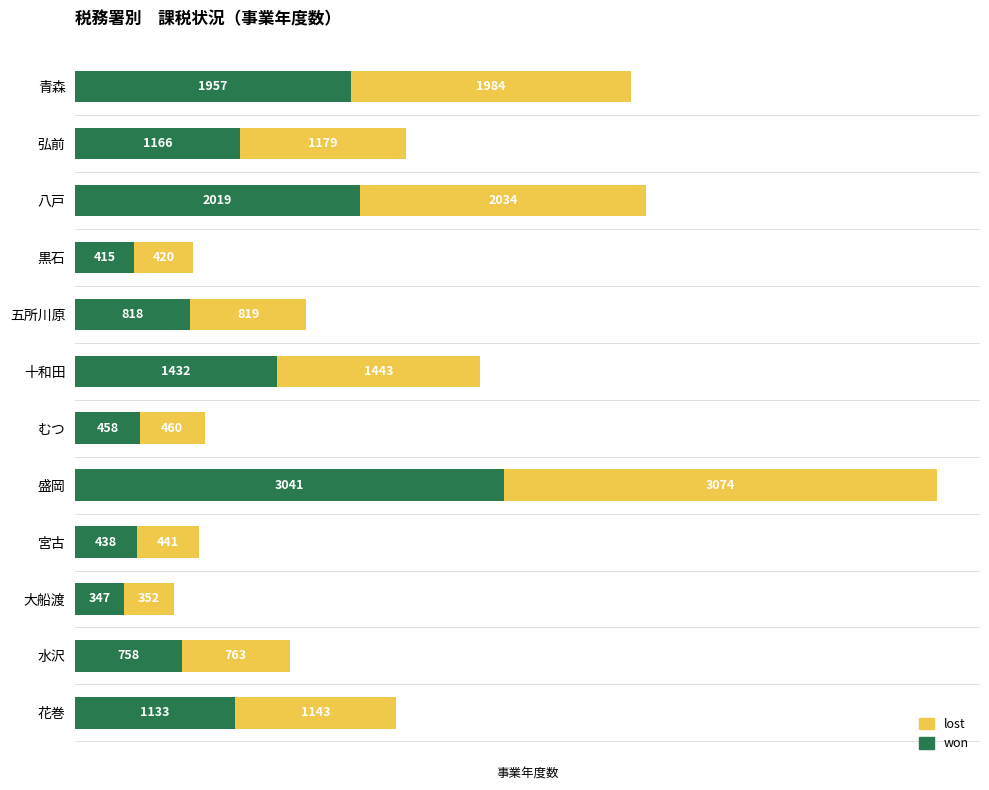

What is the difference between the maximum and second lowest values in the won series?

2626